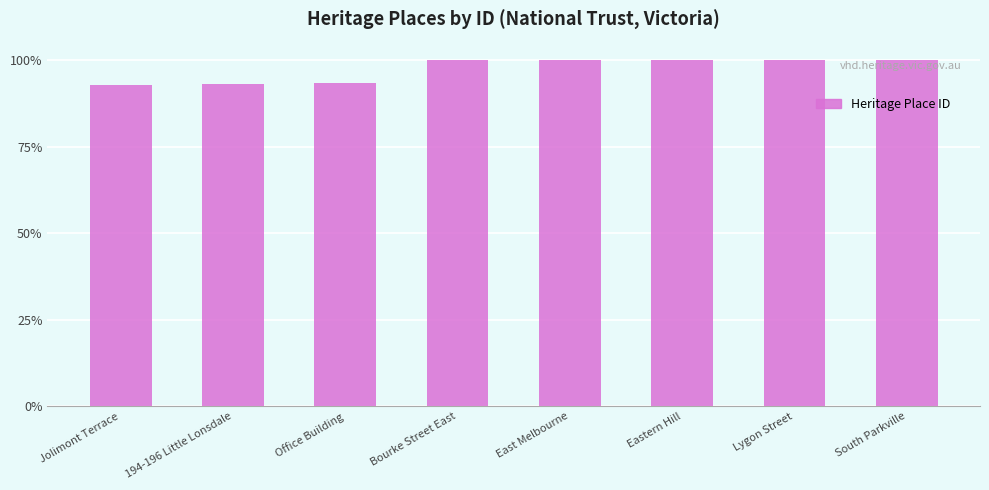

What is the maximum value shown in the chart?

70171